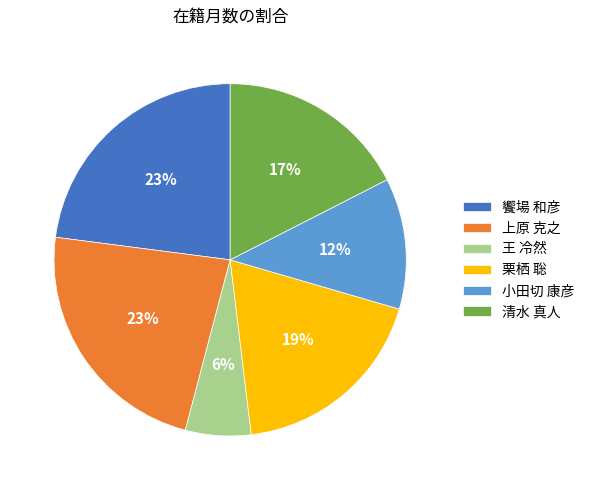

Between 栗栖 聡 and 清水 真人, which is larger?

栗栖 聡